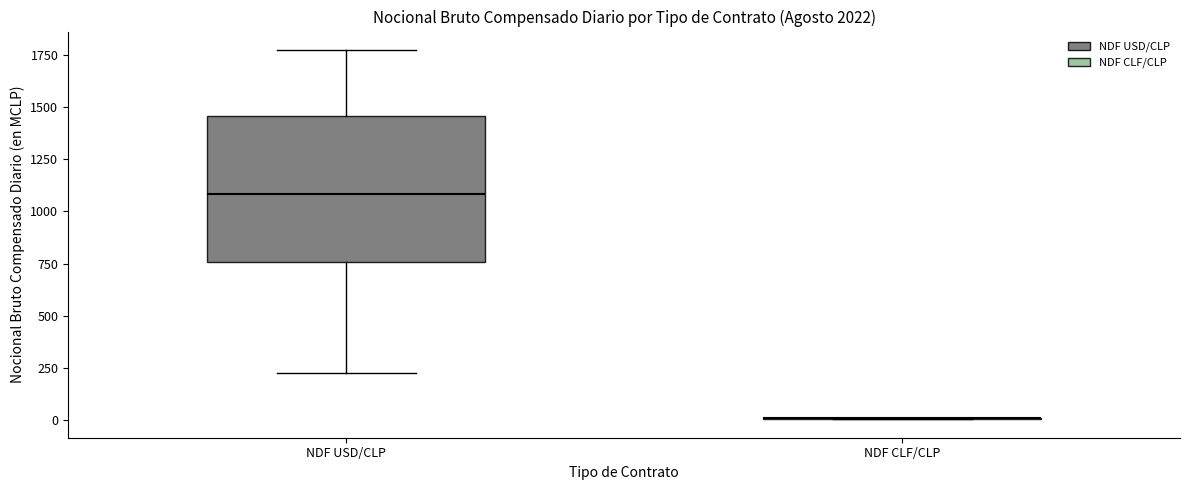

Reading left to right, transcribe this box plot: for each box, give where its median line is, the range the box spans, and where its two whiskers end, as read against the y-axis. The values are not printed on the chart, so give them approximately, as read against the axis.

NDF USD/CLP: median 1100, box 750 to 1450, whiskers 250 to 1800
NDF CLF/CLP: box collapsed to a line at 0, whiskers 0 to 0